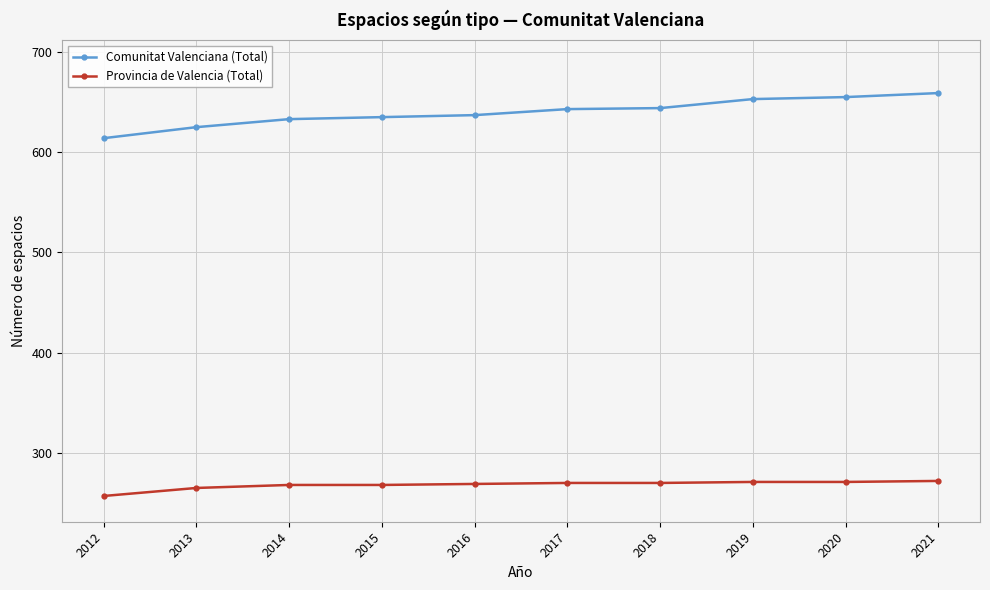

Is this an area chart (filled region under the line)?

No